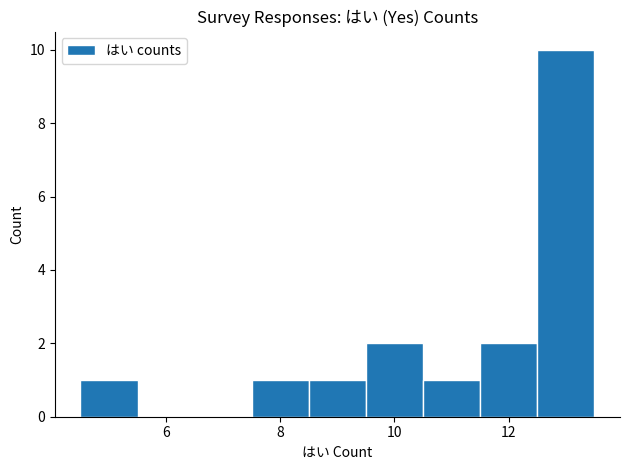

Reading left to right, transcribe this chart: for each bar, give the range it covers on the x-axis and its height. Neither the bar edges nor the heights are printed on the chart, so give them approximately, as read against the axes.

4.5 to 5.5: 1
5.5 to 6.5: 0
6.5 to 7.5: 0
7.5 to 8.5: 1
8.5 to 9.5: 1
9.5 to 10.5: 2
10.5 to 11.5: 1
11.5 to 12.5: 2
12.5 to 13.5: 10